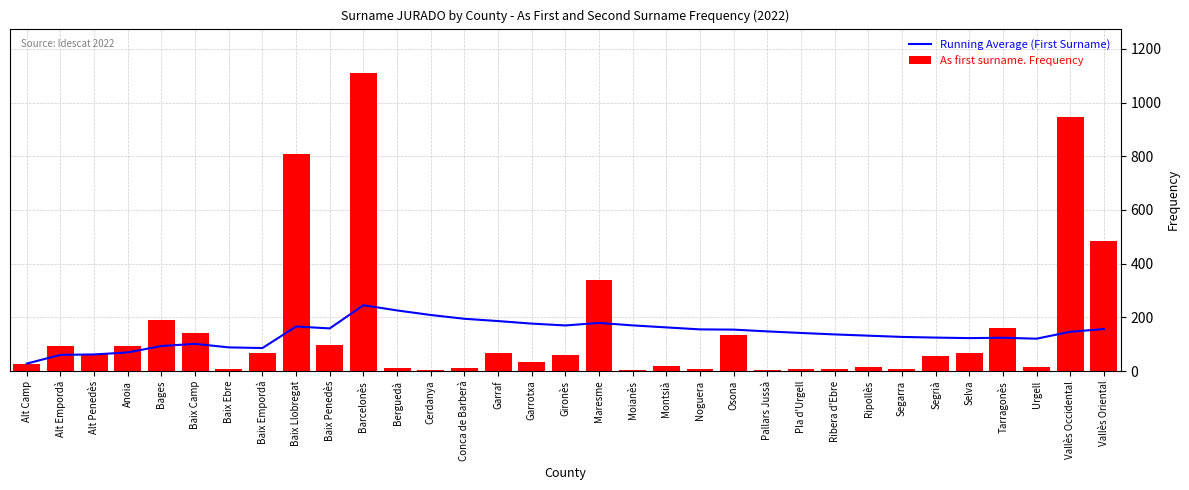

Is it true that As first surname. Frequency equals 262.0 at Tarragonès?

False